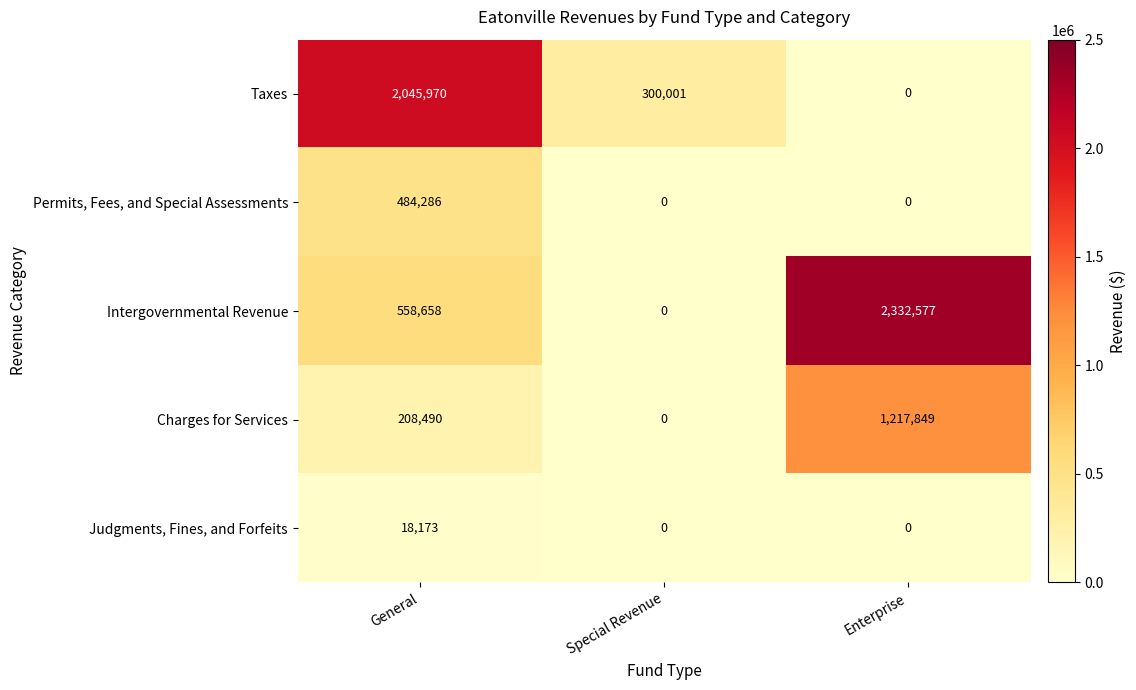

Which series has the largest total across all categories?

Intergovernmental Revenue